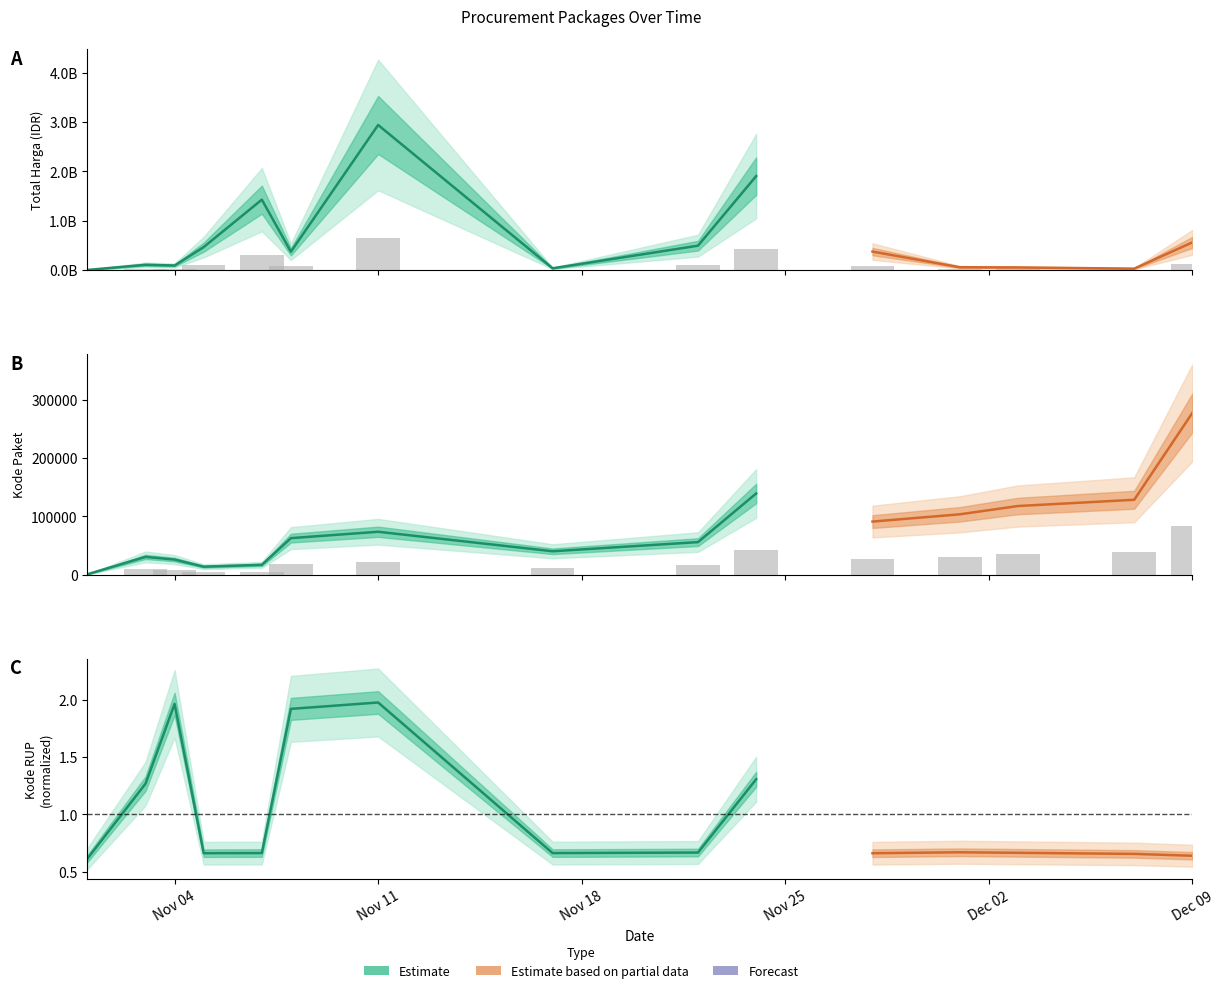

True or false: Total Harga has a value of 11352220.0 at 2021-12-03.

True